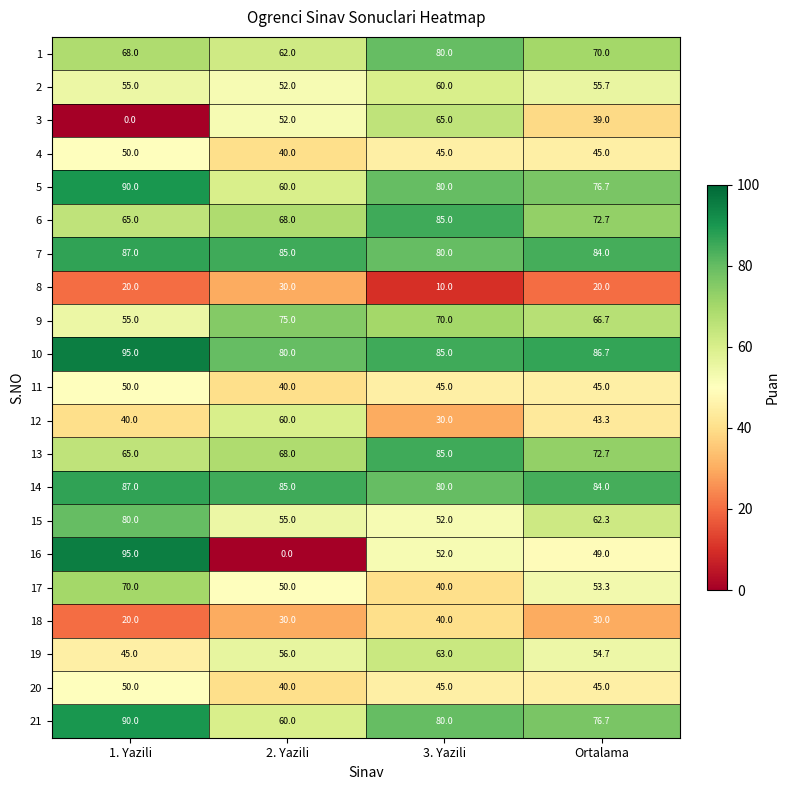

What is the difference between the maximum and minimum values in the 21 series?

30.0